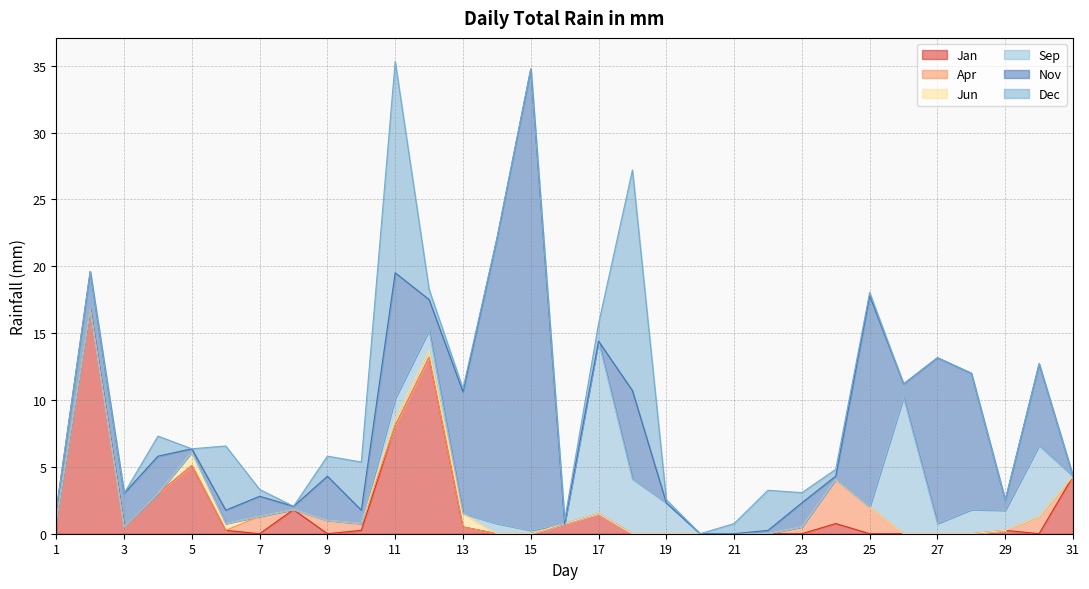

Reading right to left, transcribe all the data shown in this chart.

Jan: 31=4.3	30=0.0	29=0.2	28=0.0	27=0.0	26=0.0	25=0.0	24=0.8	23=0.0	22=0.0	21=0.0	20=0.0	19=0.0	18=0.0	17=1.5	16=0.8	15=0.0	14=0.0	13=0.5	12=13.2	11=8.1	10=0.2	9=0.0	8=1.8	7=0.0	6=0.2	5=5.1	4=3.0	3=0.5	2=16.8	1=1.0
Apr: 31=0.0	30=1.3	29=0.0	28=0.0	27=0.0	26=0.0	25=2.0	24=3.3	23=0.5	22=0.0	21=0.0	20=0.0	19=0.0	18=0.0	17=0.0	16=0.0	15=0.0	14=0.0	13=0.0	12=0.0	11=0.0	10=0.5	9=1.0	8=0.0	7=1.3	6=0.0	5=0.0	4=0.0	3=0.0	2=0.0	1=0.0
Jun: 31=0.0	30=0.0	29=0.0	28=0.0	27=0.0	26=0.0	25=0.0	24=0.0	23=0.0	22=0.0	21=0.0	20=0.0	19=0.0	18=0.0	17=0.0	16=0.0	15=0.0	14=0.0	13=1.0	12=0.5	11=0.5	10=0.0	9=0.0	8=0.0	7=0.0	6=0.5	5=1.0	4=0.0	3=0.0	2=0.0	1=0.0
Sep: 31=0.0	30=5.3	29=1.5	28=1.8	27=0.8	26=10.2	25=0.0	24=0.0	23=0.0	22=0.0	21=0.0	20=0.0	19=2.3	18=4.1	17=12.9	16=0.0	15=0.2	14=0.8	13=0.0	12=1.5	11=1.5	10=0.0	9=0.0	8=0.0	7=0.0	6=0.0	5=0.0	4=0.0	3=0.0	2=0.0	1=0.0
Nov: 31=0.0	30=6.1	29=0.8	28=10.2	27=12.4	26=1.0	25=15.8	24=0.2	23=1.8	22=0.2	21=0.0	20=0.0	19=0.0	18=6.6	17=0.0	16=0.0	15=34.5	14=21.3	13=9.1	12=2.3	11=9.4	10=1.0	9=3.3	8=0.2	7=1.5	6=1.0	5=0.2	4=2.8	3=2.5	2=2.8	1=0.8
Dec: 31=0.0	30=0.0	29=0.0	28=0.0	27=0.0	26=0.0	25=0.2	24=0.5	23=0.8	22=3.0	21=0.8	20=0.0	19=0.2	18=16.5	17=1.3	16=0.2	15=0.0	14=0.0	13=0.2	12=0.8	11=15.8	10=3.6	9=1.5	8=0.0	7=0.5	6=4.8	5=0.0	4=1.5	3=0.0	2=0.0	1=0.0